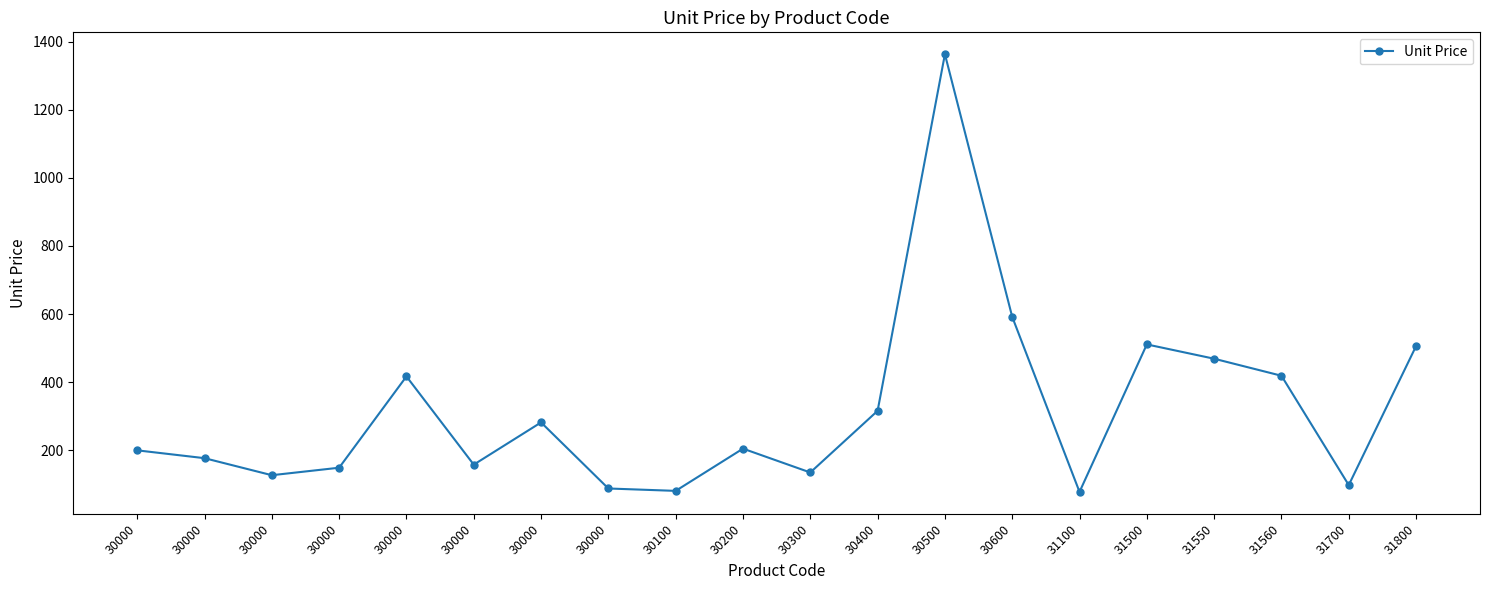

Where is the first local maximum?

30000